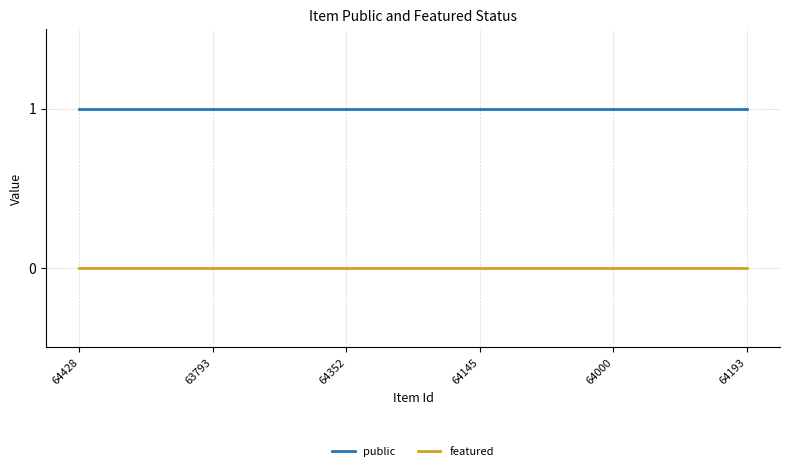

At 64352, list the series in order from smallest to largest.

featured, public